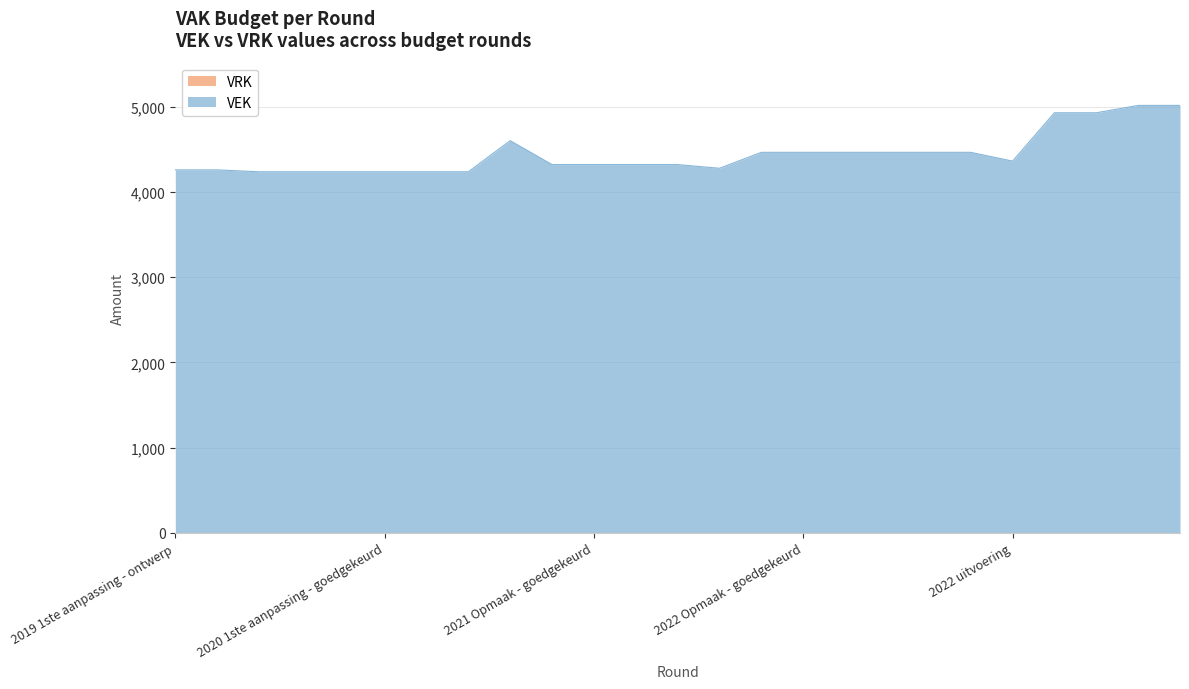

Reading left to right, what are all the values shown in this chart?

4258	4258	4236	4236	4236	4236	4236	4236	4601	4320	4320	4320	4320	4277	4464	4464	4464	4464	4464	4464	4361	4928	4928	5014	5014